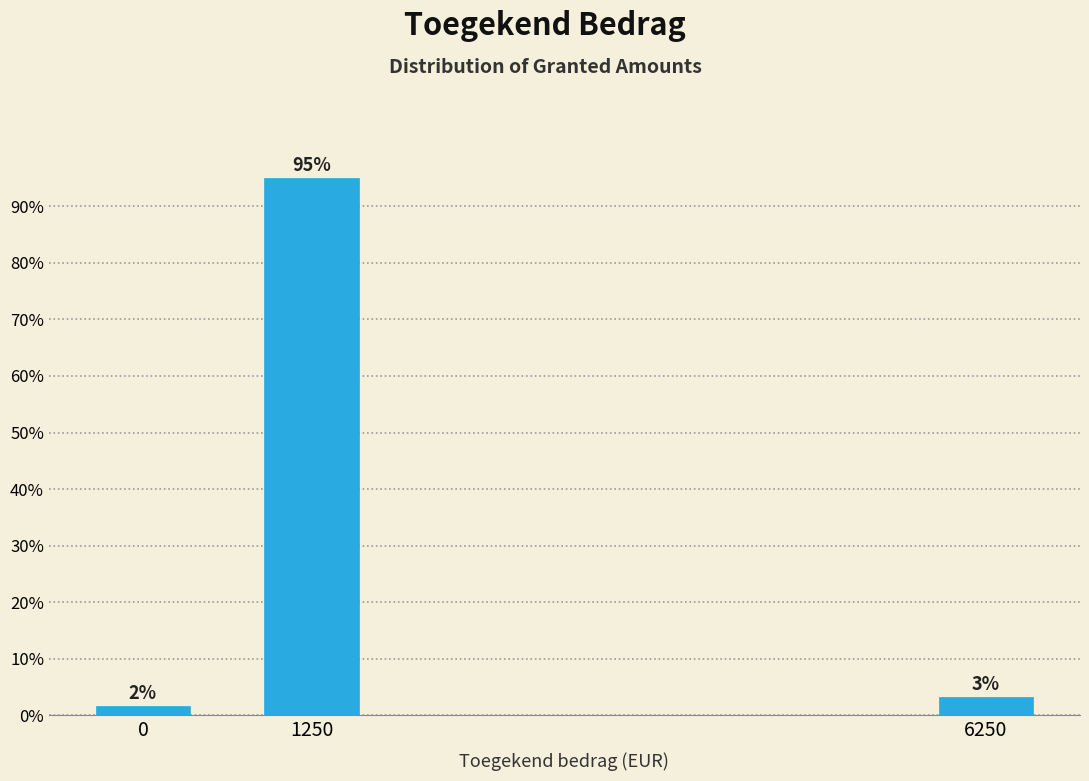

How many bars are there in total?

3